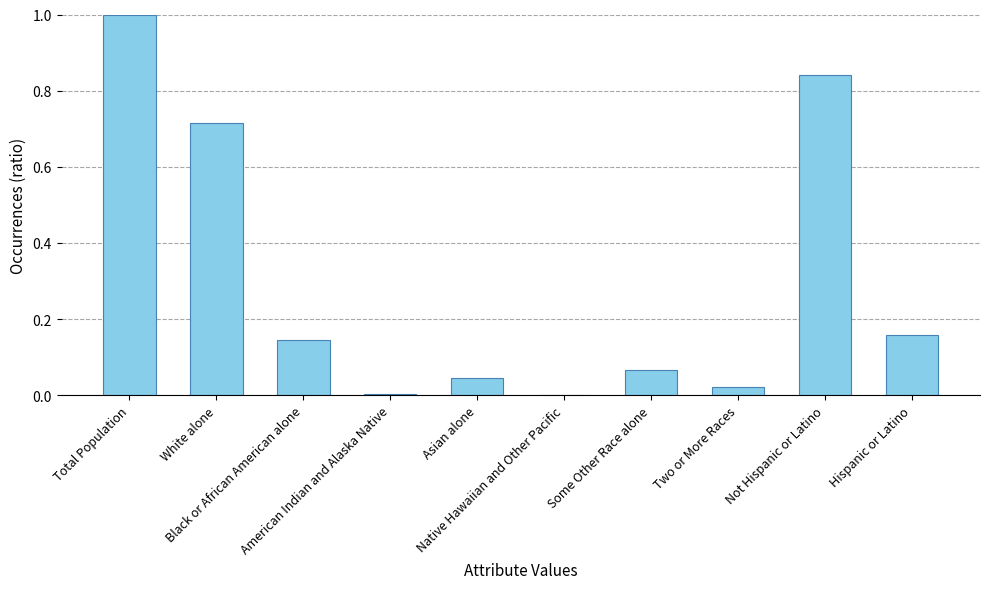

What is the maximum value shown in the chart?

1.0